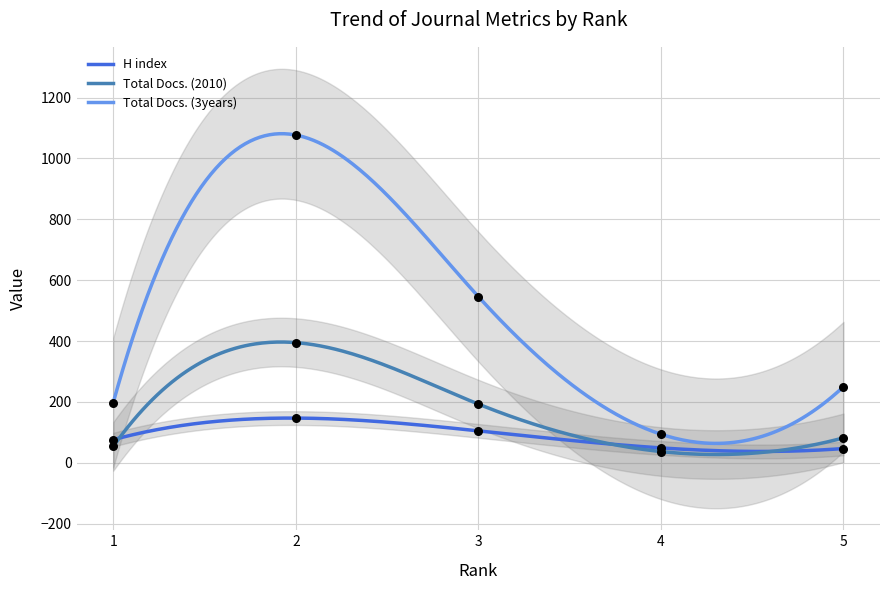

Which series has the largest total across all categories?

Total Docs. (3years)